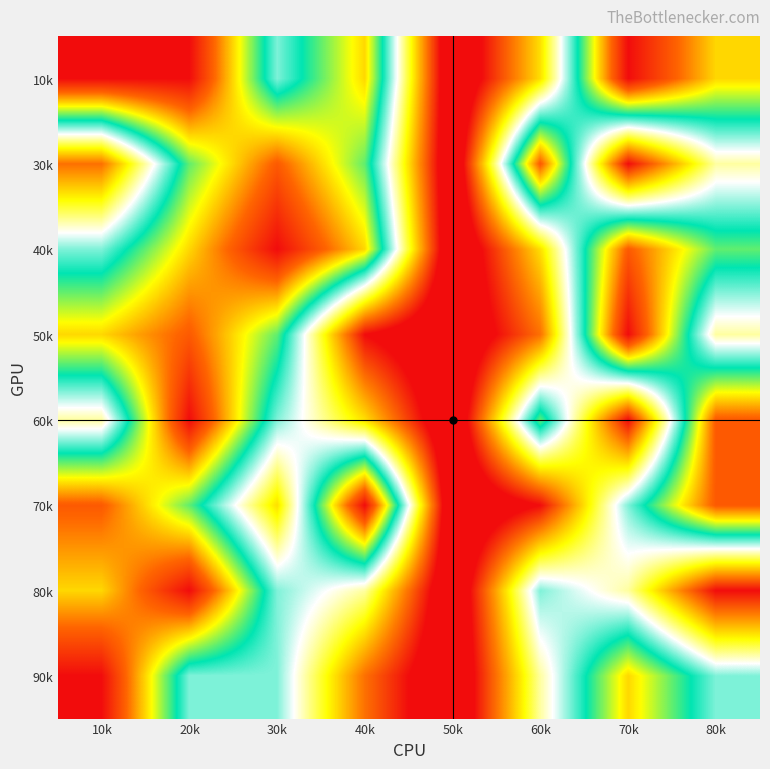

Reading left to right, what are all the values shown in this chart?

10k: 10k=9	20k=9	30k=5	40k=7	50k=0	60k=3	70k=9	80k=7
30k: 10k=2	20k=6	30k=8	40k=6	50k=0	60k=8	70k=1	80k=4
40k: 10k=5	20k=7	30k=9	40k=7	50k=0	60k=3	70k=8	80k=6
50k: 10k=7	20k=8	30k=6	40k=1	50k=0	60k=2	70k=9	80k=4
60k: 10k=4	20k=9	30k=5	40k=3	50k=0	60k=6	70k=1	80k=8
70k: 10k=8	20k=6	30k=3	40k=9	50k=0	60k=1	70k=5	80k=8
80k: 10k=7	20k=9	30k=5	40k=4	50k=0	60k=5	70k=4	80k=1
90k: 10k=9	20k=5	30k=5	40k=2	50k=0	60k=4	70k=7	80k=5